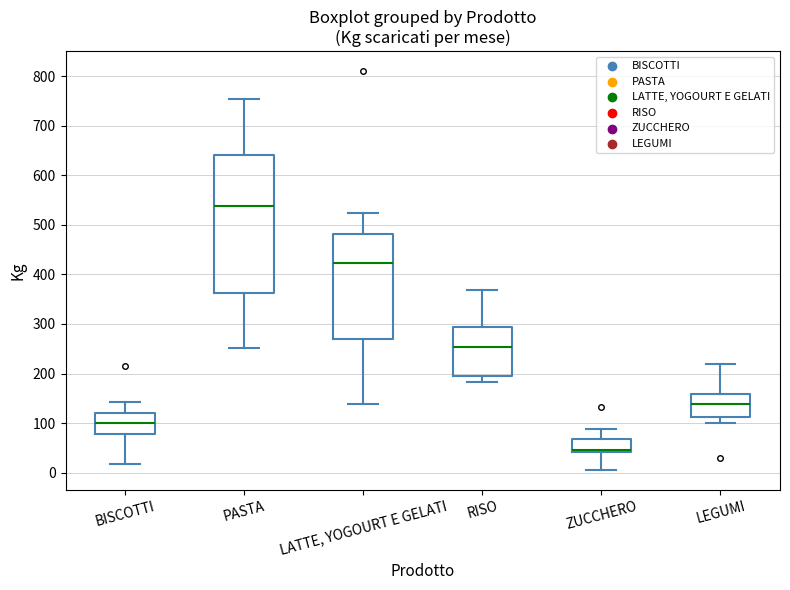

Comparing the boxes themselves (not the whiskers), which one is the tallest?

PASTA